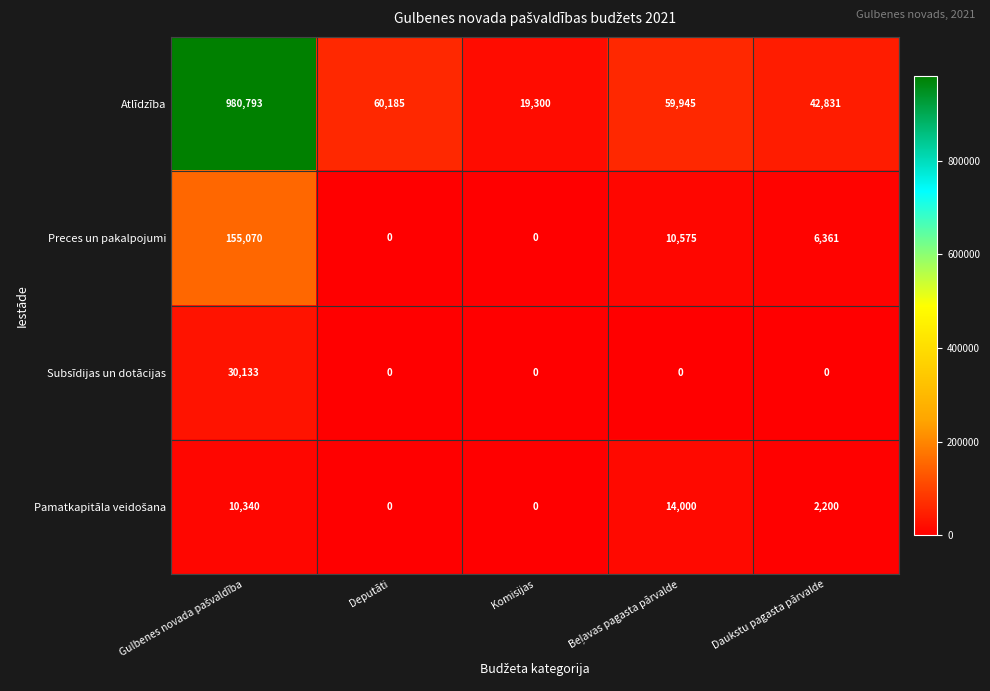

Which series has the largest total across all categories?

Atlīdzība